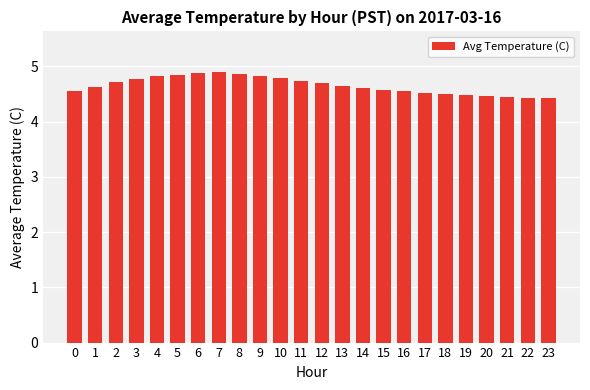

What is the smallest value displayed?

4.4